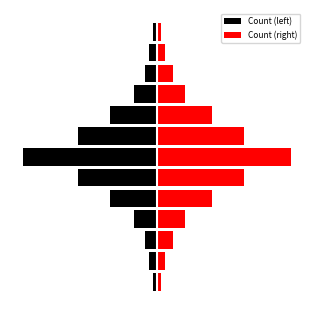

What is the value of the Count (right) bar at the 11th from the left?

4